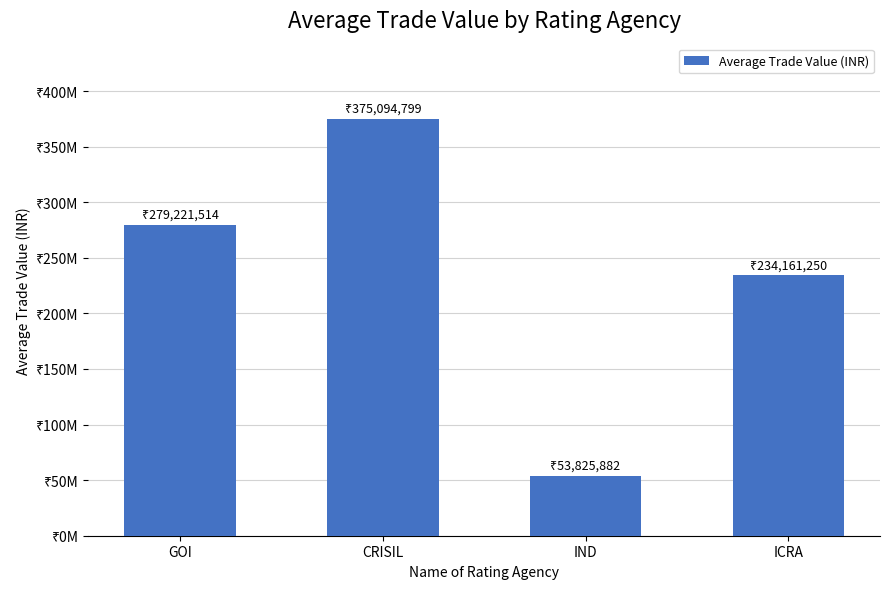

The value at GOI is 388483005.0. True or false?

False